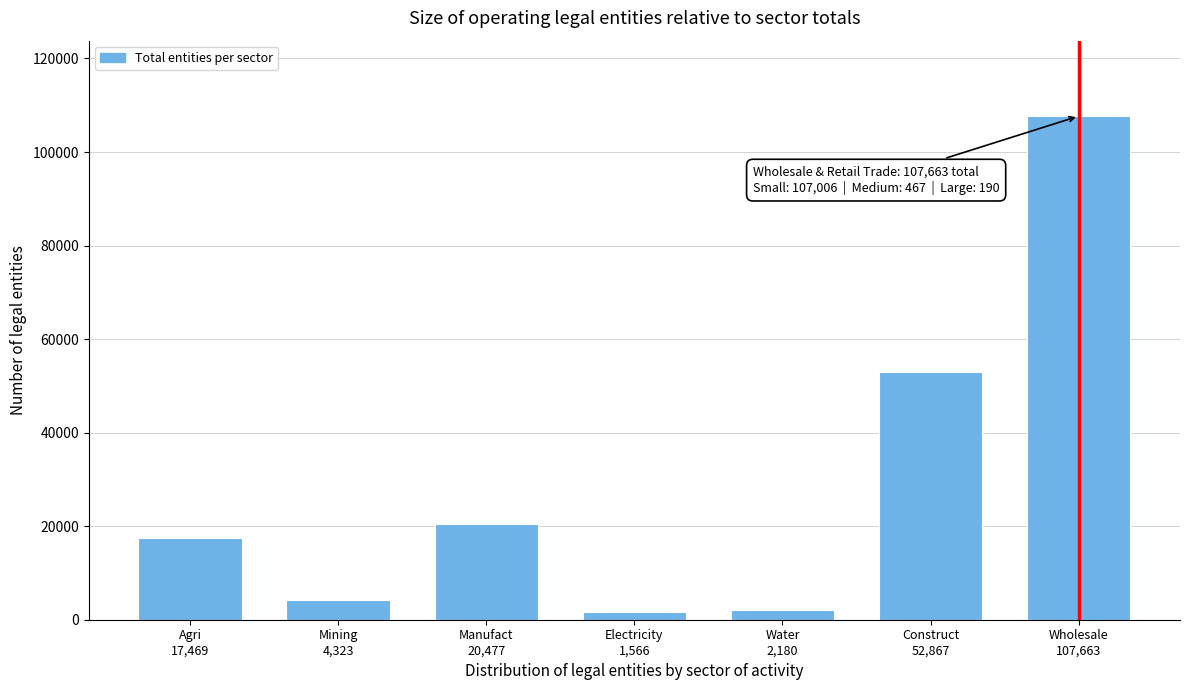

Reading right to left, extract all data points from this chart.

107663	52867	2180	1566	20477	4323	17469